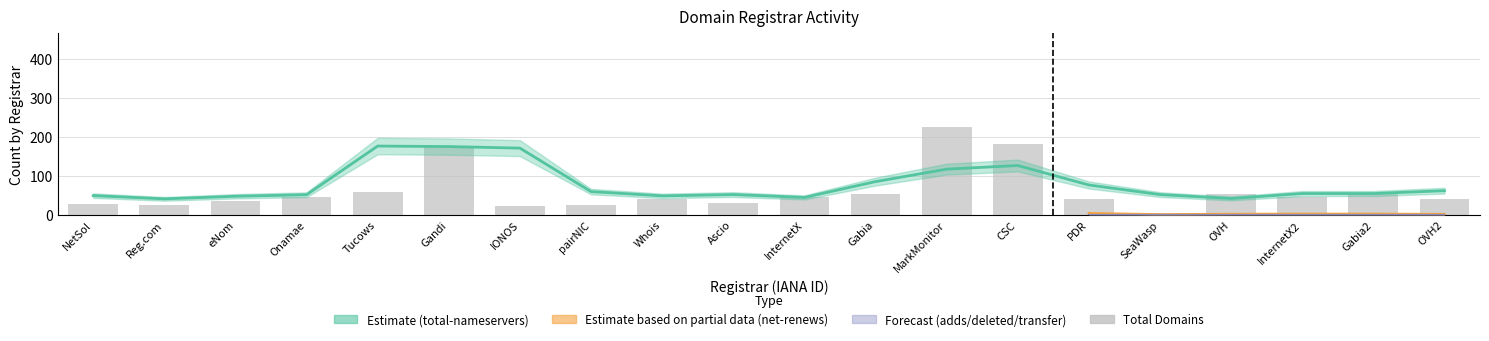

List the labels in order of value, largest first.

MarkMonitor, CSC, Gandi, Tucows, Gabia, OVH, Gabia2, InternetX, InternetX2, Onamae, PDR, OVH2, Whois, eNom, Ascio, NetSol, Reg.com, pairNIC, IONOS, SeaWasp